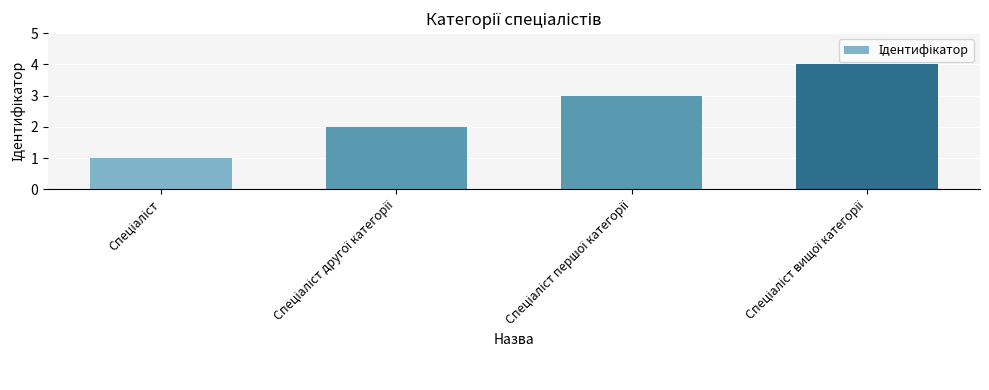

How many values are between 2 and 4?

3